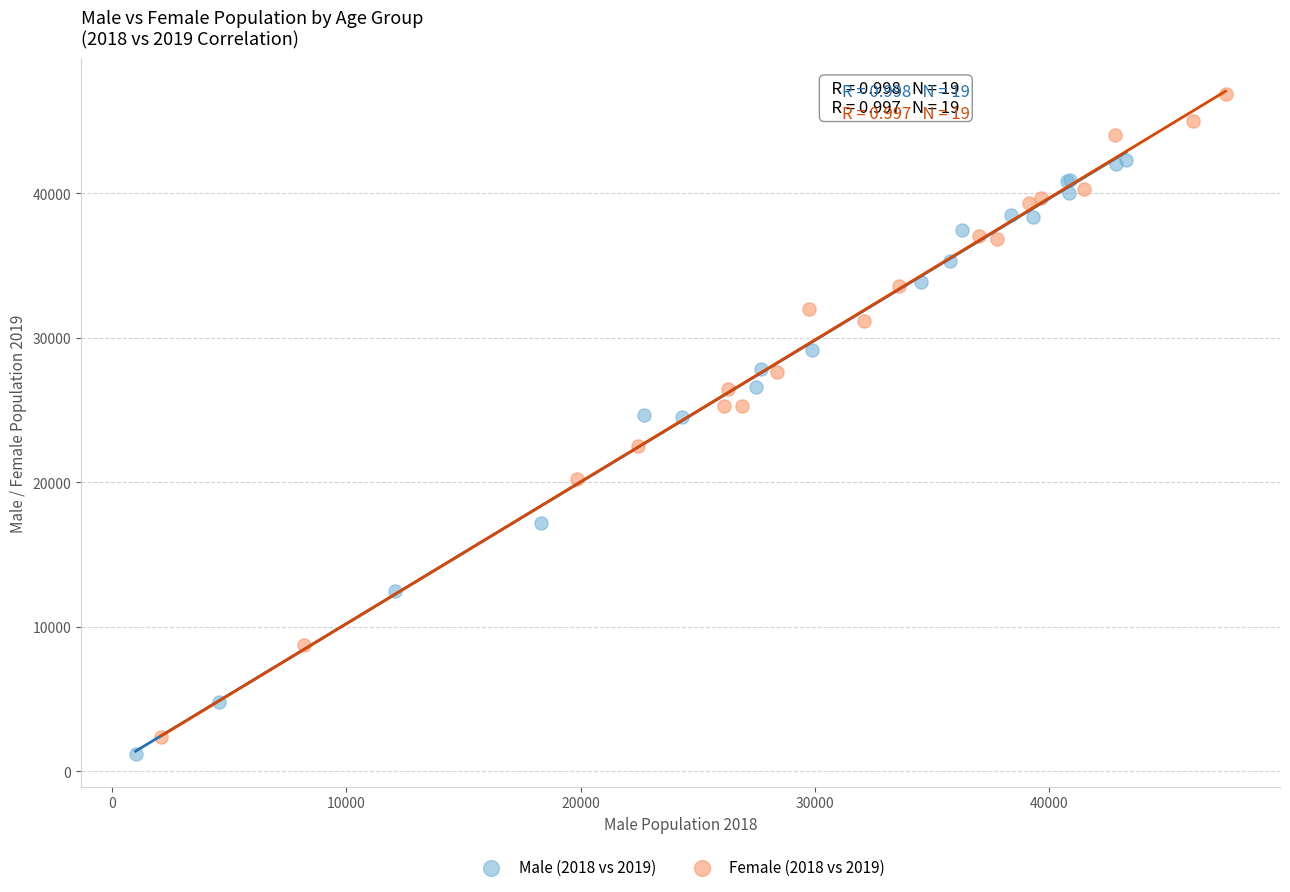

Which series reaches the maximum Y coordinate?

Female (2018 vs 2019)